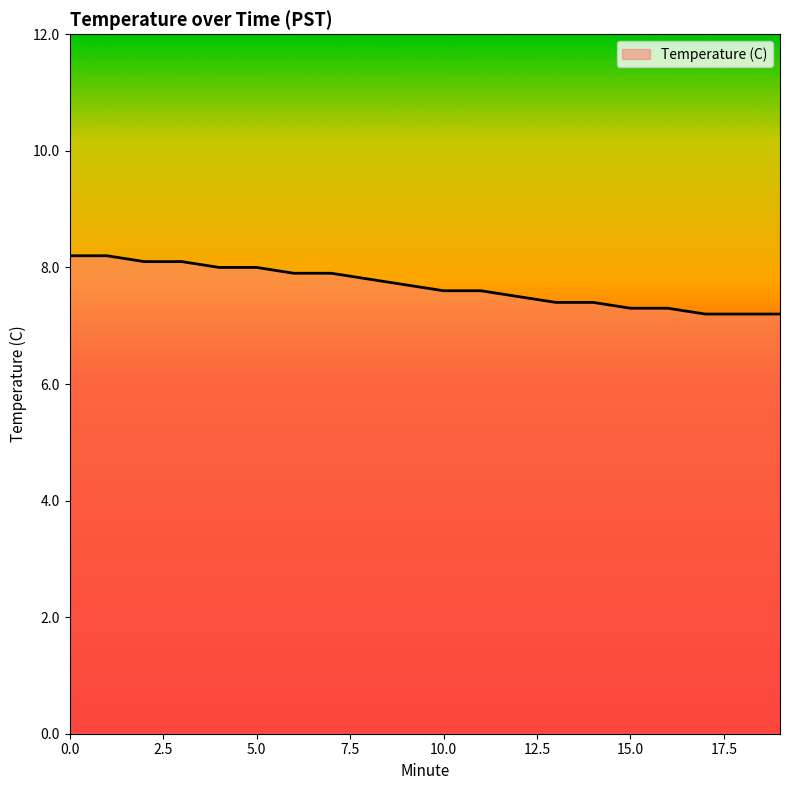

What is the difference between the maximum and minimum values?

1.0